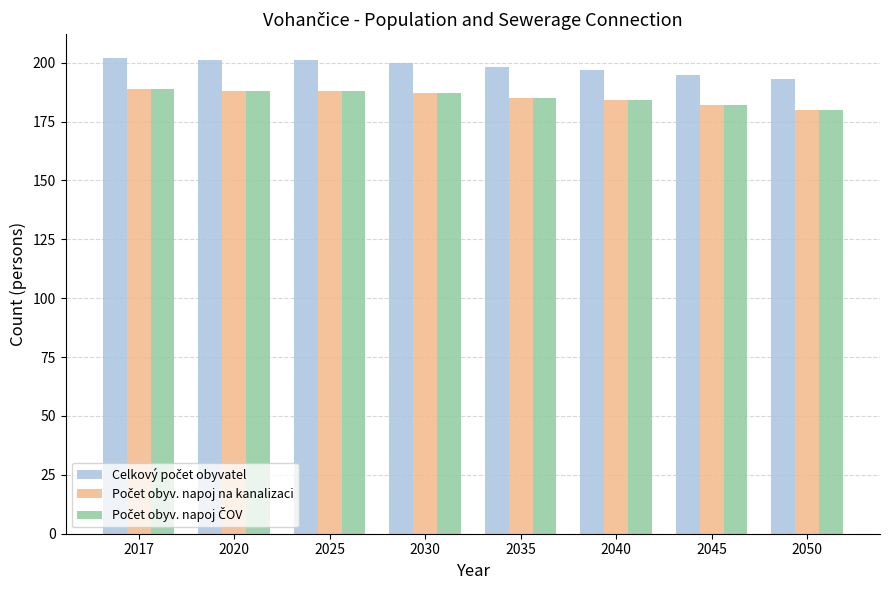

What is the total value across all series at 2025?

577